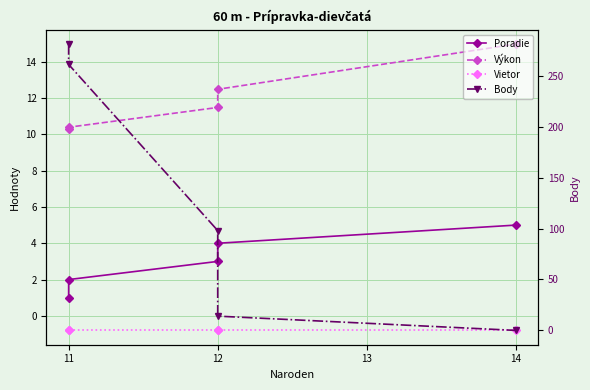

Which series has the widest spread of values?

Body